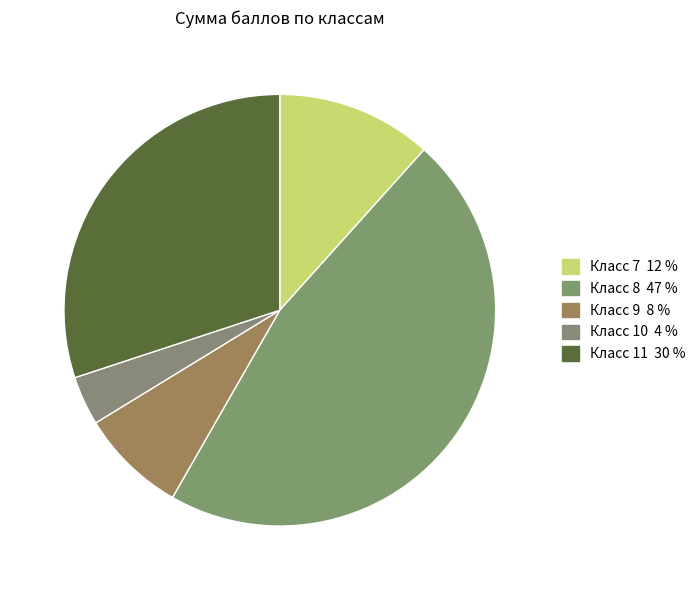

How many segments does this pie chart have?

5